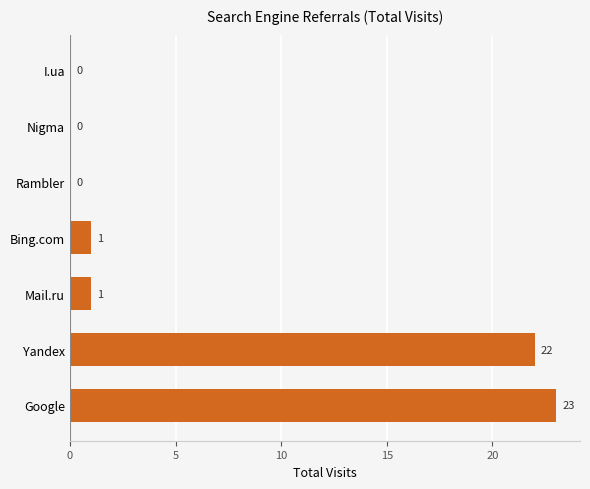

How many distinct data groups are displayed?

1